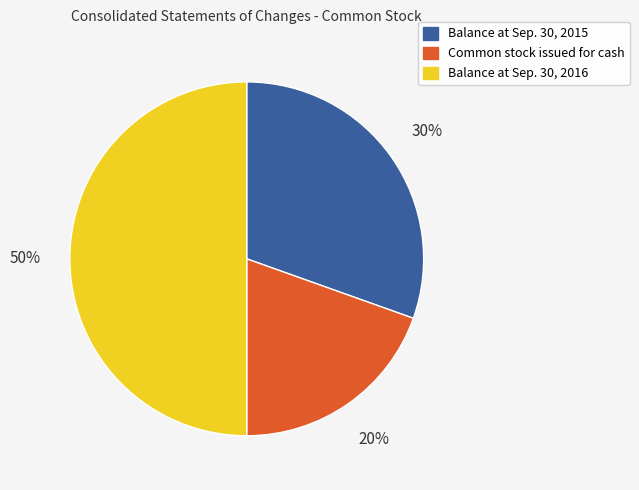

To the nearest percent, what is the difference between the Common stock issued for cash and Balance at Sep. 30, 2016 slice percentages?

30%